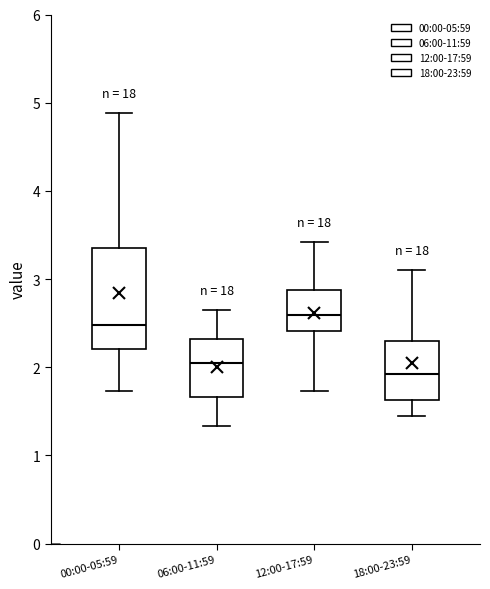

Where is the upper edge of the box for 06:00-11:59 on the y-axis? The values are not printed on the chart, so give them approximately, as read against the axis.

2.3